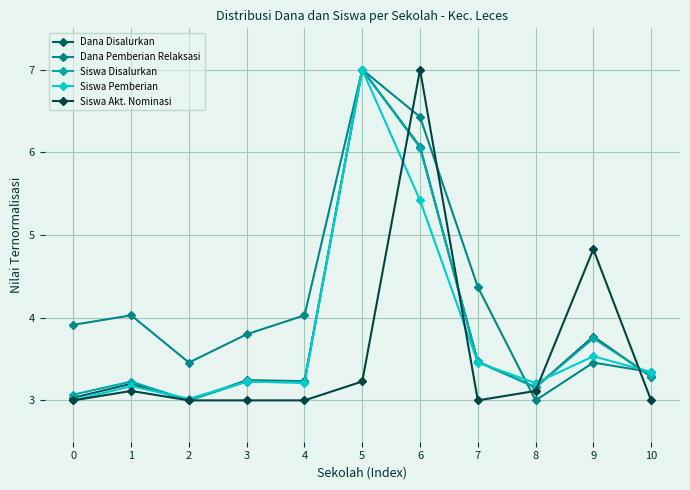

Which category has the lowest value in the Siswa Disalurkan series?

2